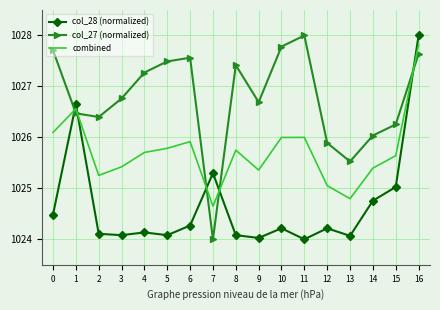

How many intersections are there between combined and col_28 (normalized)?

5